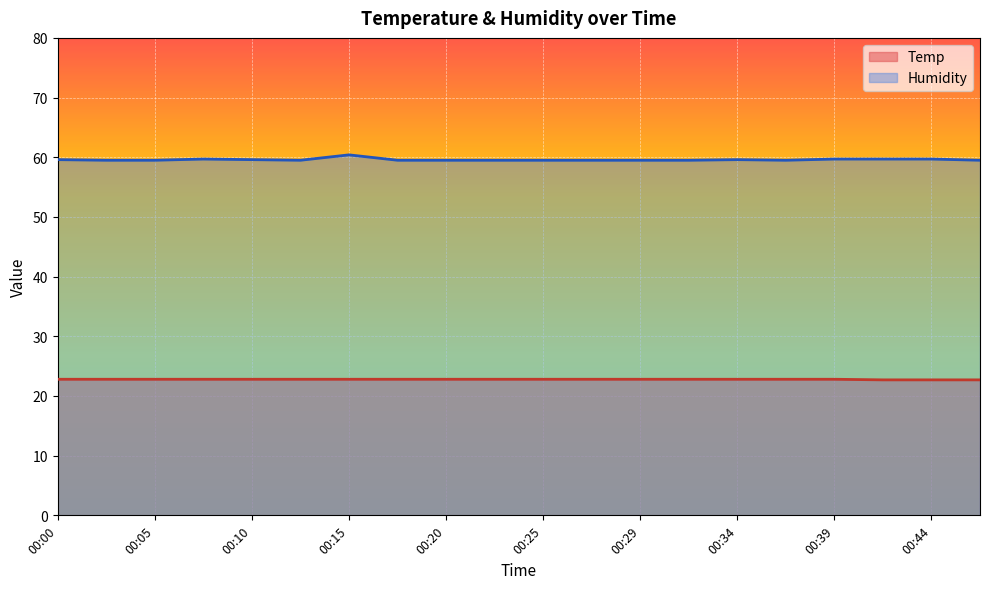

What is the difference between the second highest and minimum values in the Humidity series?

0.2